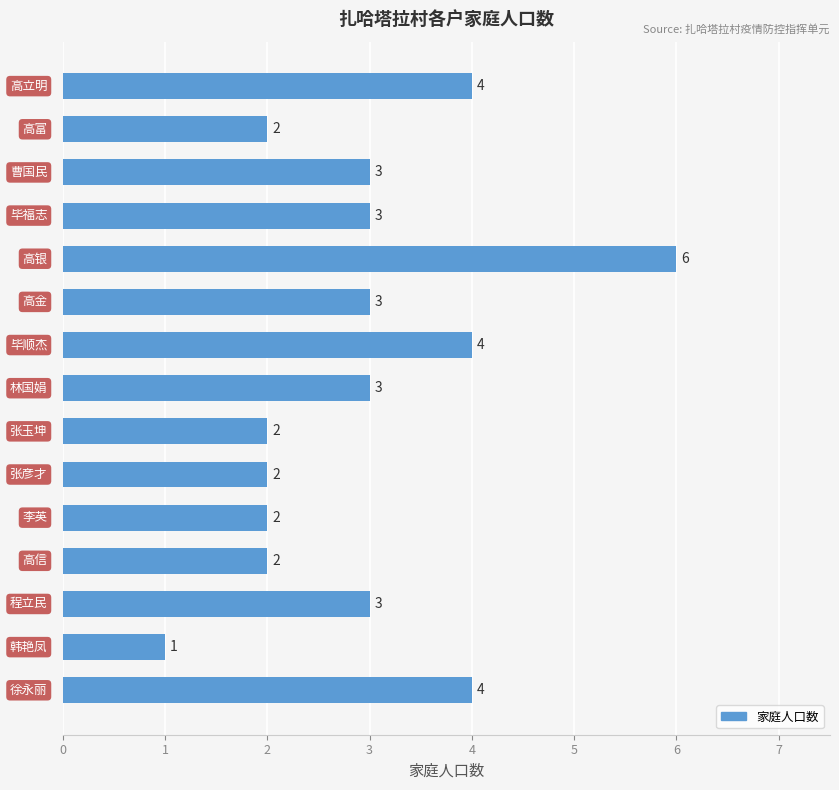

What is the value of the 10th bar from the top?

2